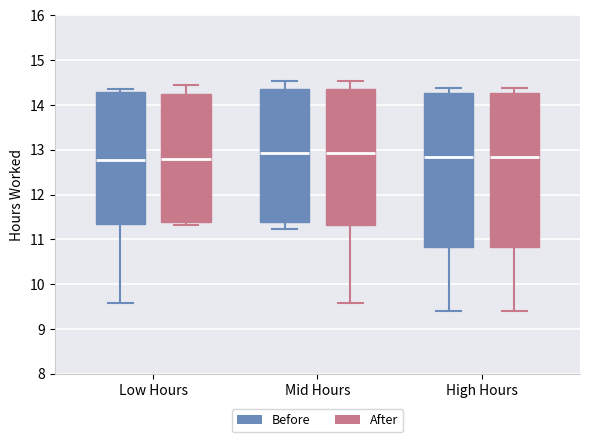

Reading left to right, transcribe this box plot: for each box, give where its median line is, the range the box spans, and where its two whiskers end, as read against the y-axis. The values are not printed on the chart, so give them approximately, as read against the axis.

Low Hours (Before): median 12.8, box 11.3 to 14.3, whiskers 9.6 to 14.4
Low Hours (After): median 12.8, box 11.4 to 14.2, whiskers 11.3 to 14.5
Mid Hours (Before): median 12.9, box 11.4 to 14.4, whiskers 11.2 to 14.5
Mid Hours (After): median 12.9, box 11.3 to 14.4, whiskers 9.6 to 14.5
High Hours (Before): median 12.8, box 10.8 to 14.3, whiskers 9.4 to 14.4
High Hours (After): median 12.8, box 10.8 to 14.3, whiskers 9.4 to 14.4